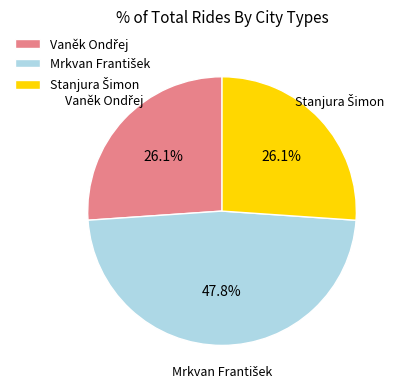

Does any single category account for the majority?

No